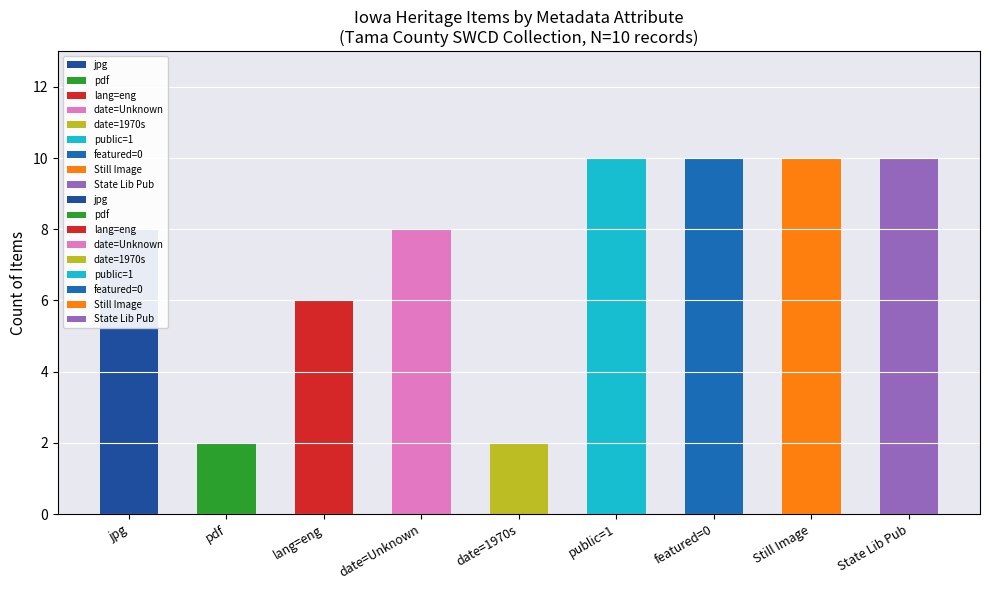

Does the chart contain stacked bars?

No